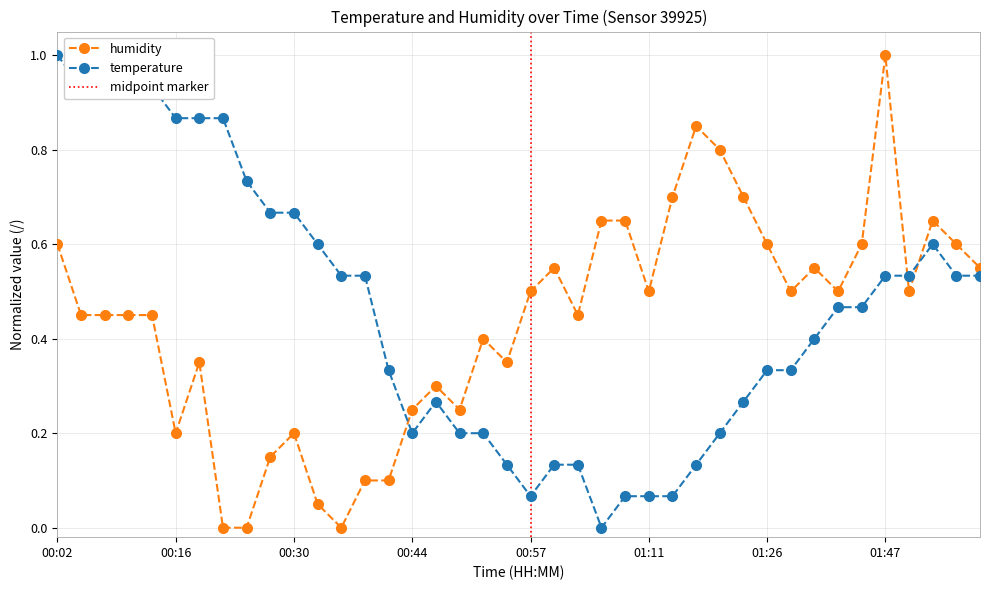

What is the average value of the humidity series?

0.4